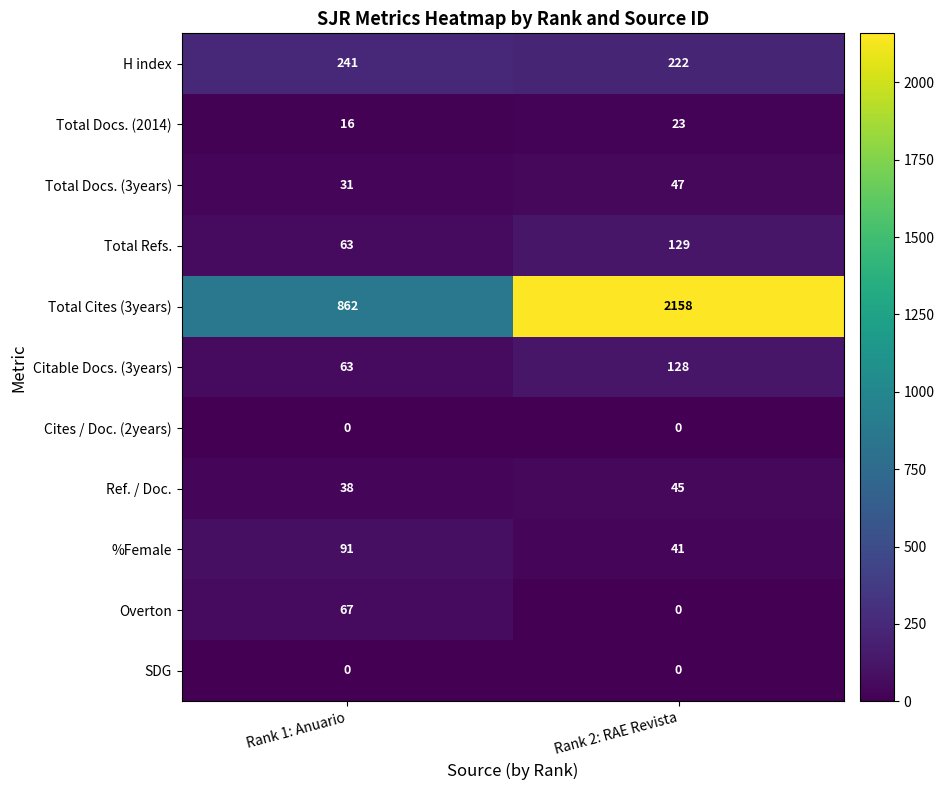

Reading right to left, transcribe all the data shown in this chart.

H index: 222	241
Total Docs. (2014): 23	16
Total Docs. (3years): 47	31
Total Refs.: 129	63
Total Cites (3years): 2158	862
Citable Docs. (3years): 128	63
Cites / Doc. (2years): 0	0
Ref. / Doc.: 45	38
%Female: 41	91
Overton: 0	67
SDG: 0	0